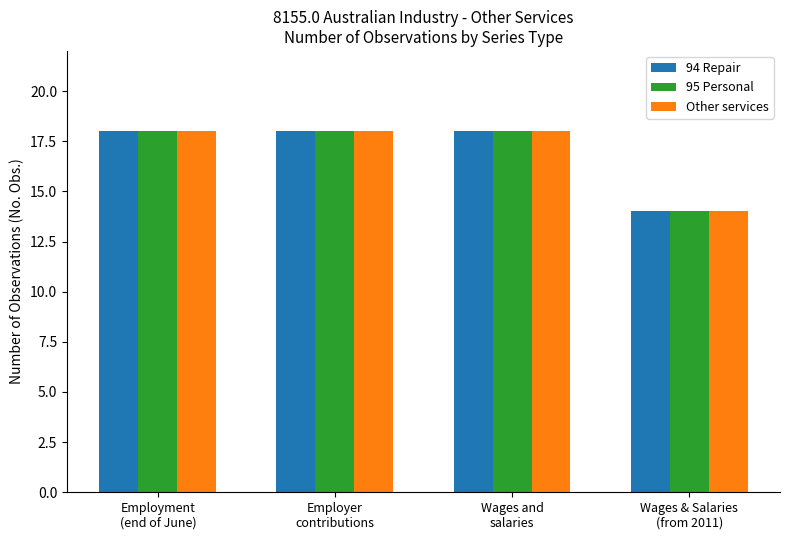

What is the maximum value for 94 Repair?

18